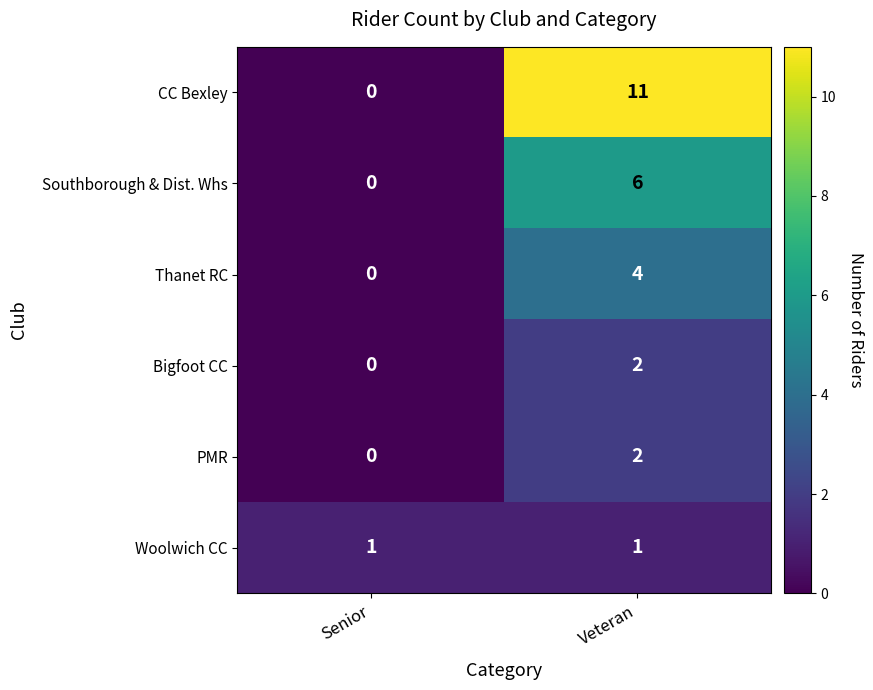

Which category has the lowest value in the Thanet RC series?

Senior